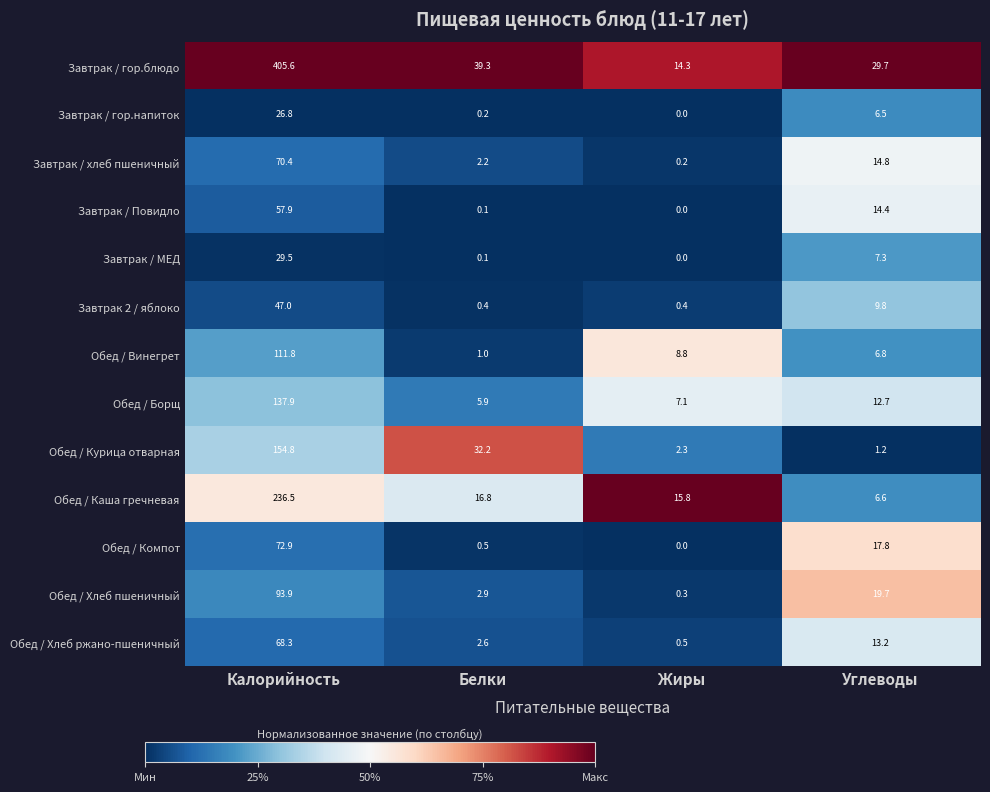

True or false: Завтрак / гор.блюдо has a value of 144.5 at Калорийность.

False